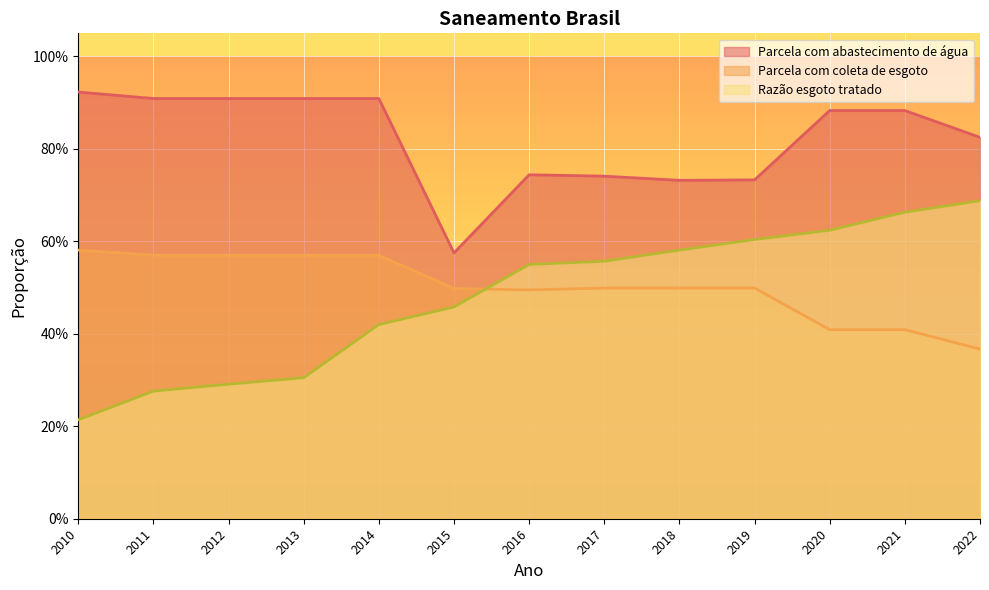

The Parcela com abastecimento de água series shows 0.9 at 2012. True or false?

True